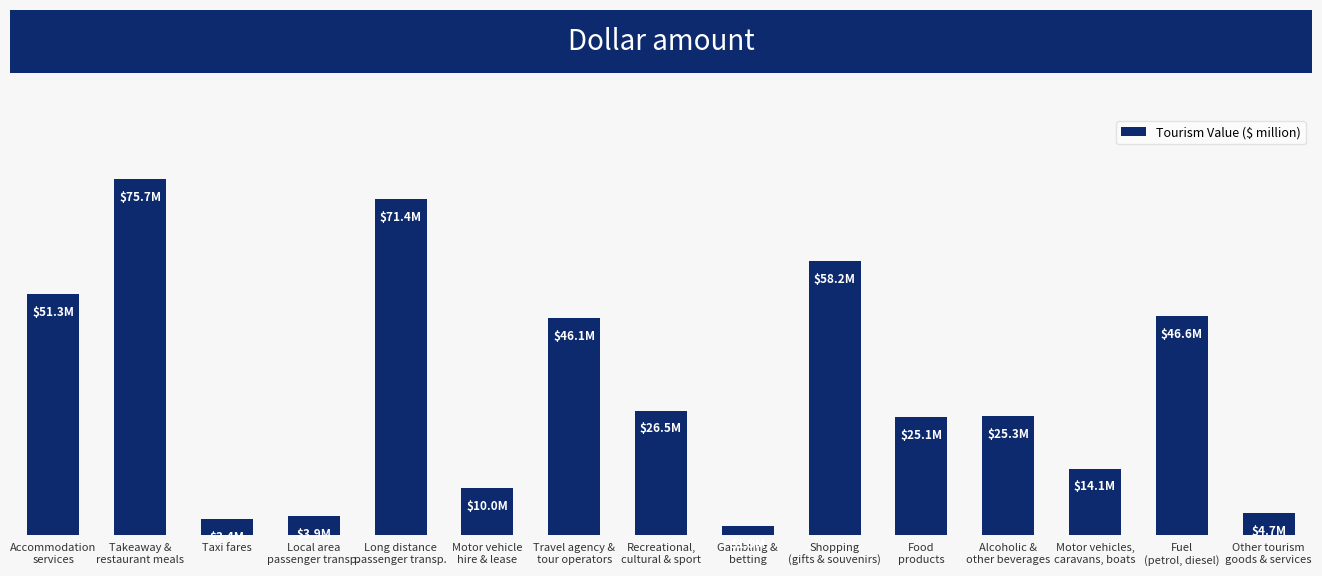

Reading left to right, extract all data points from this chart.

Accommodation
services=51.3	Takeaway &
restaurant meals=75.7	Taxi fares=3.4	Local area
passenger transp.=3.9	Long distance
passenger transp.=71.4	Motor vehicle
hire & lease=10.0	Travel agency &
tour operators=46.1	Recreational,
cultural & sport=26.5	Gambling &
betting=1.9	Shopping
(gifts & souvenirs)=58.2	Food
products=25.1	Alcoholic &
other beverages=25.3	Motor vehicles,
caravans, boats=14.1	Fuel
(petrol, diesel)=46.6	Other tourism
goods & services=4.7